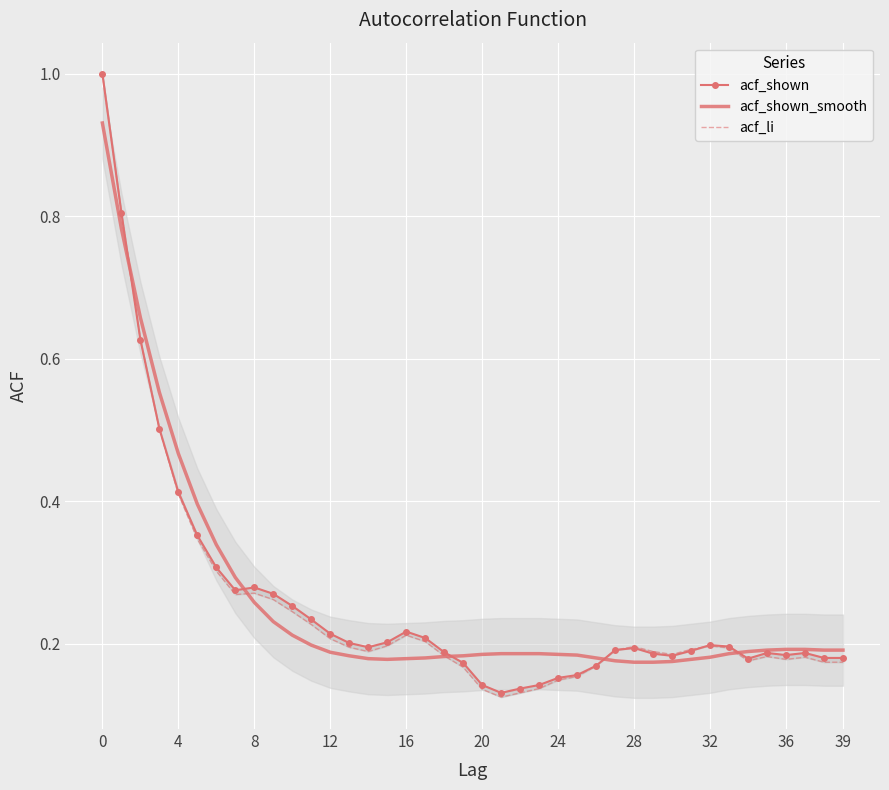

What is the sum of the acf_li values at 0 and 22?

1.1